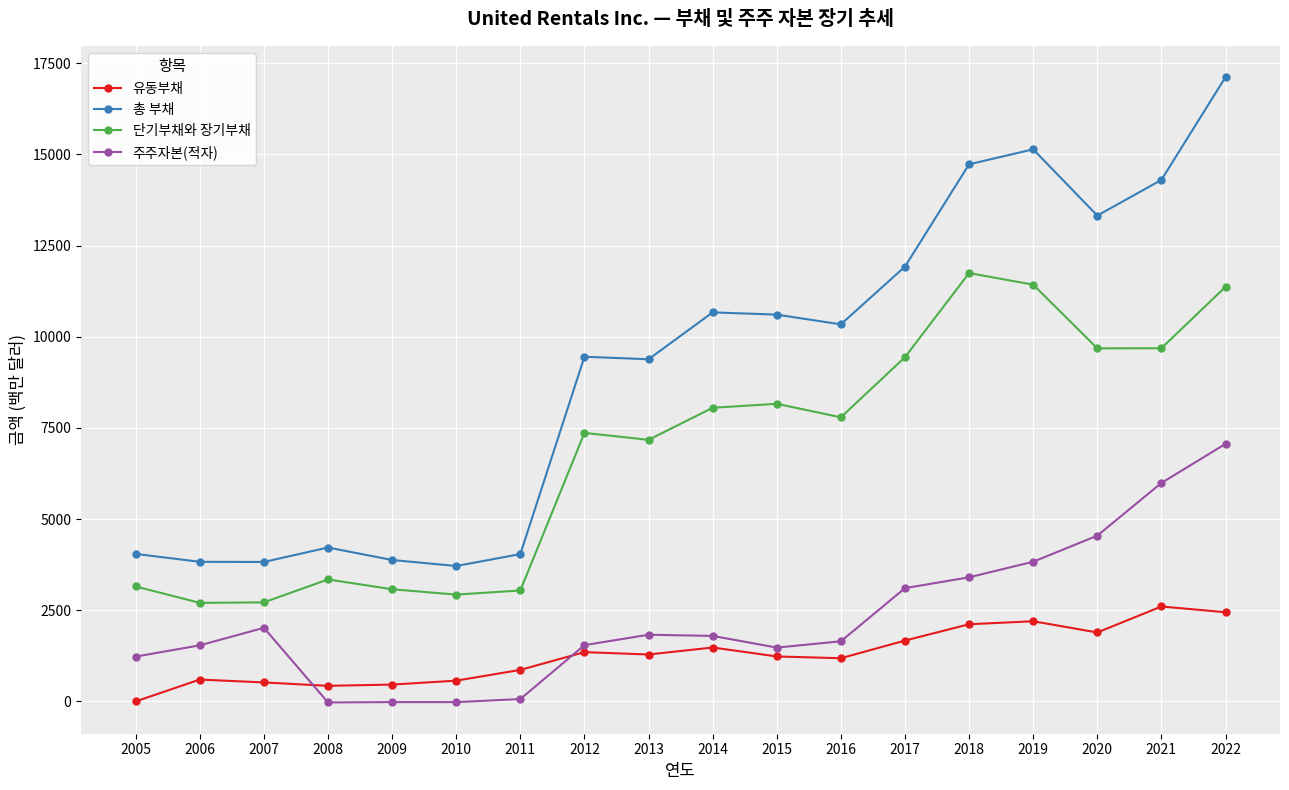

True or false: 총 부채 has a value of 9452 at 2012.

True